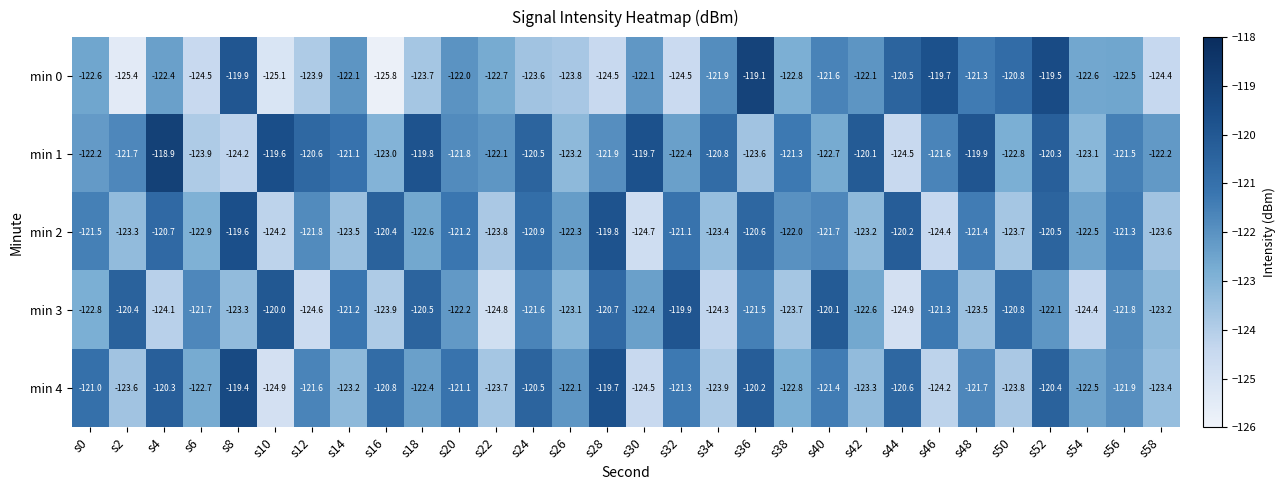

Rank the series by their maximum value, from highest to lowest.

min 1, min 0, min 4, min 2, min 3